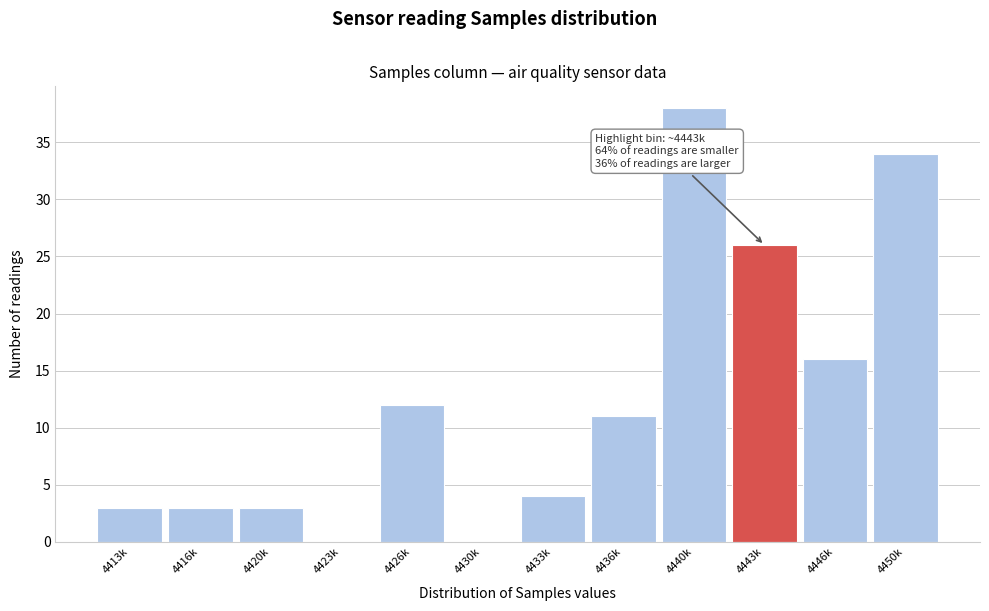

Reading right to left, transcribe all the data shown in this chart.

4450k=34	4446k=16	4443k=26	4440k=38	4436k=11	4433k=4	4430k=0	4426k=12	4423k=0	4420k=3	4416k=3	4413k=3